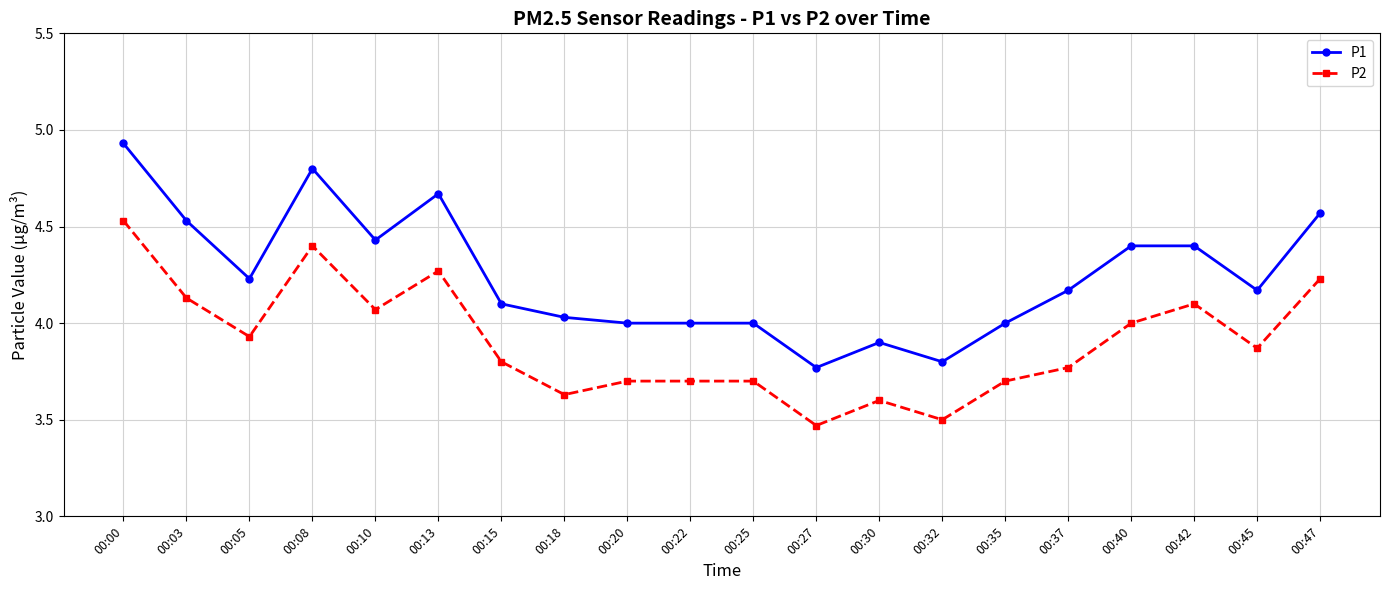

The value of P2 at 00:37 is 3.8. True or false?

True